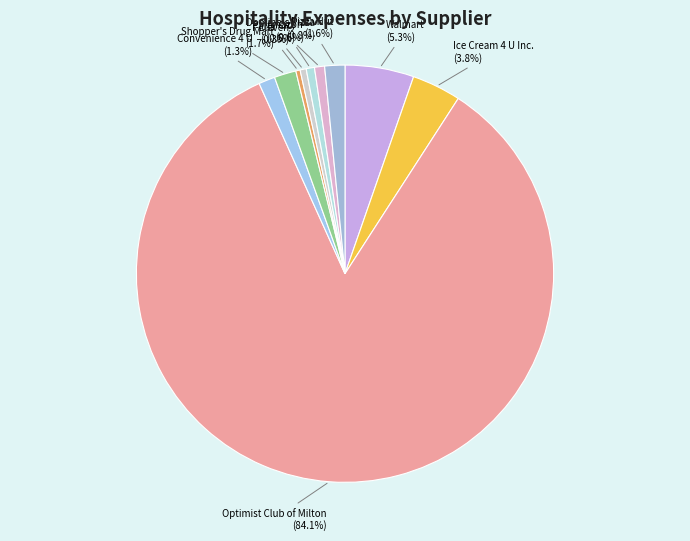

The Convenience 4 U slice represents 1% of the pie. True or false?

True